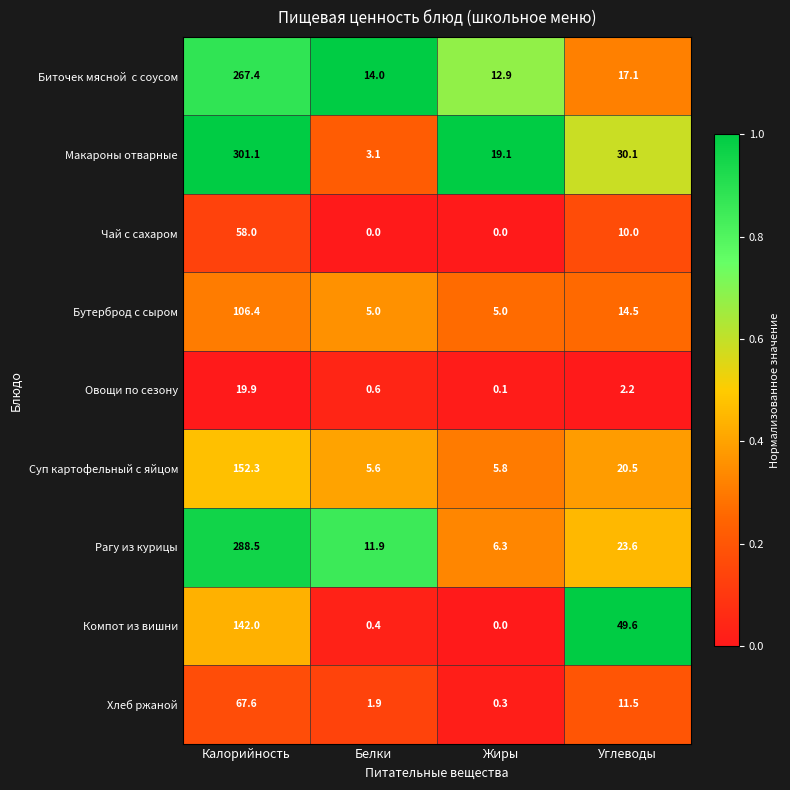

Rank the categories by Суп картофельный с яйцом value from lowest to highest.

Белки, Жиры, Углеводы, Калорийность